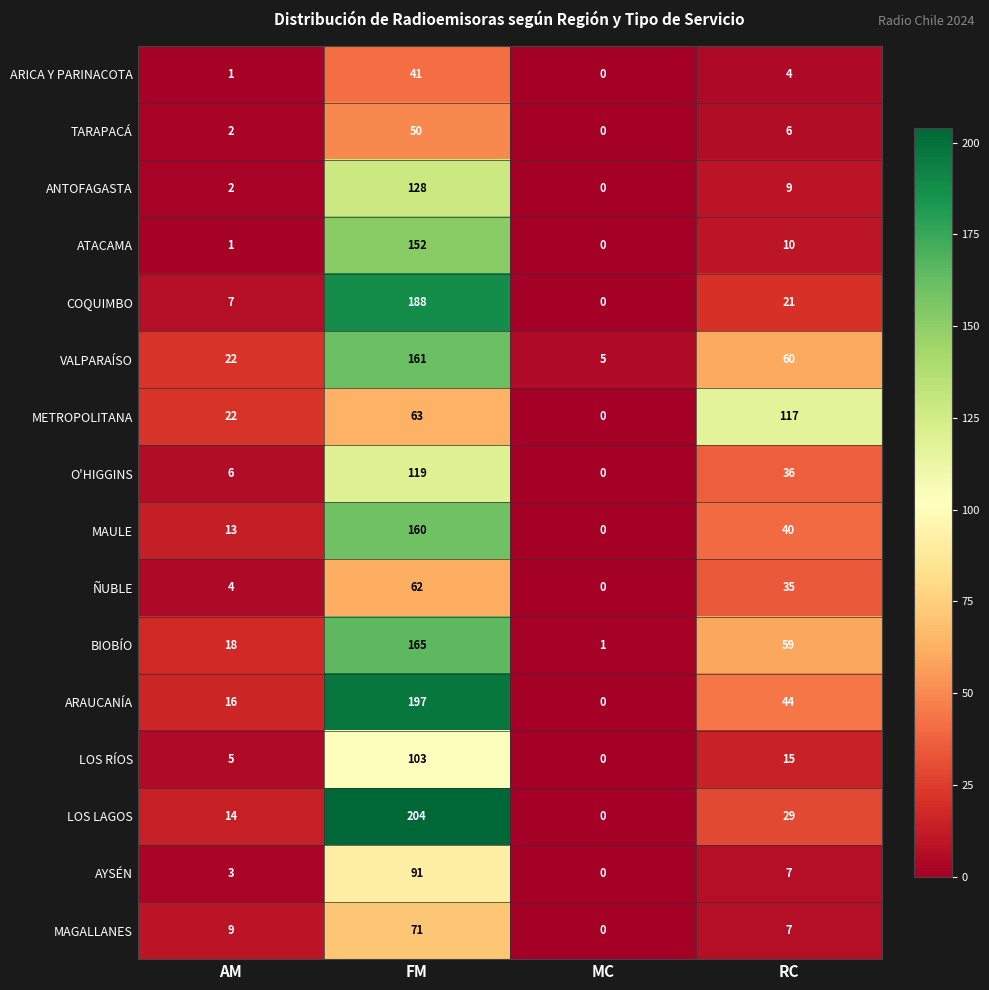

What is the spread (max minus min) of values at RC?

113